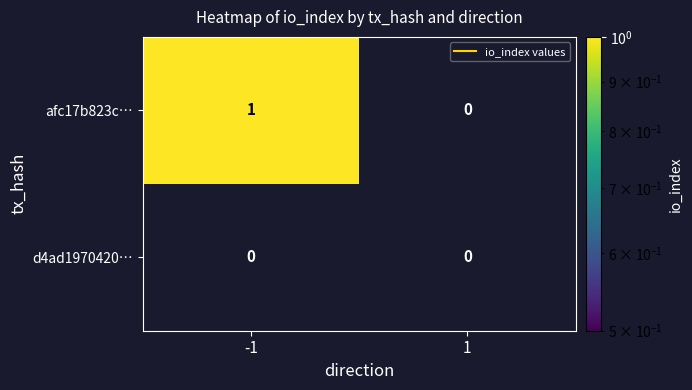

True or false: afc17b823c64c80375d3a7310b3a76e460c5659 has a value of 1 at direction_-1.

True